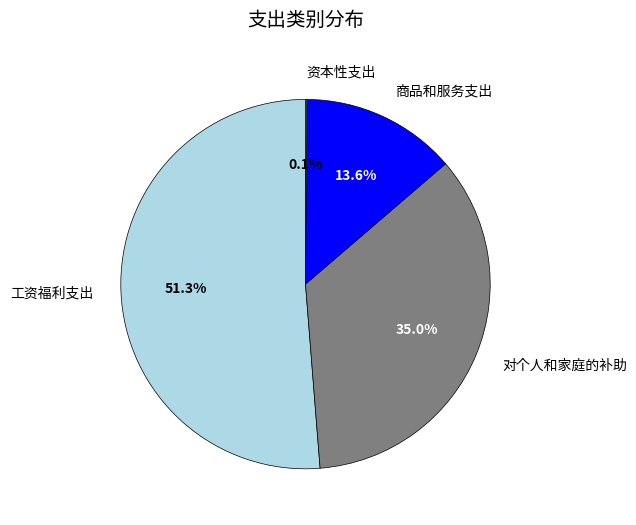

How much of the chart is everything except 对个人和家庭的补助?

65.0%